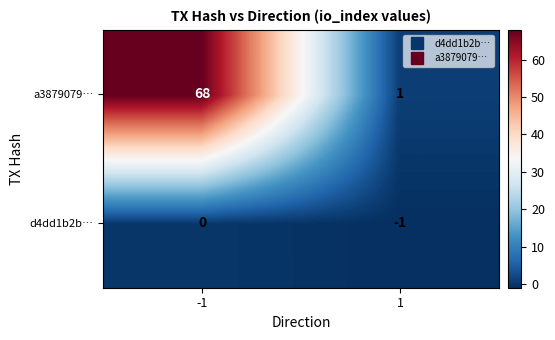

List the series in order of their peak value, highest first.

a3879079…, d4dd1b2b…